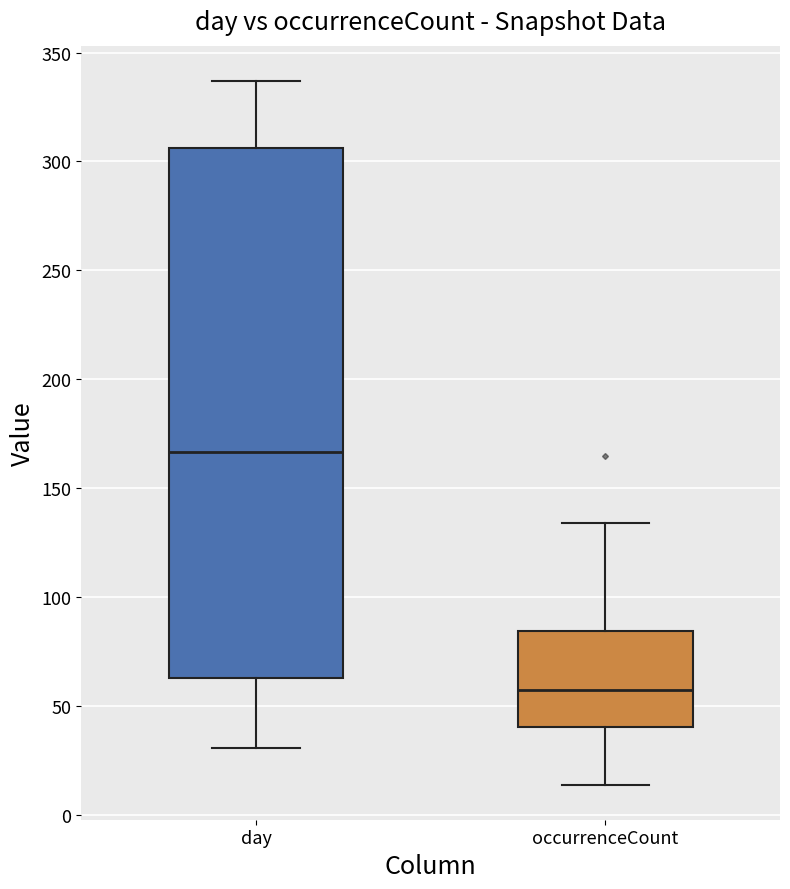

Reading left to right, transcribe this box plot: for each box, give where its median line is, the range the box spans, and where its two whiskers end, as read against the y-axis. The values are not printed on the chart, so give them approximately, as read against the axis.

day: median 165, box 65 to 305, whiskers 30 to 335
occurrenceCount: median 60, box 40 to 85, whiskers 15 to 135